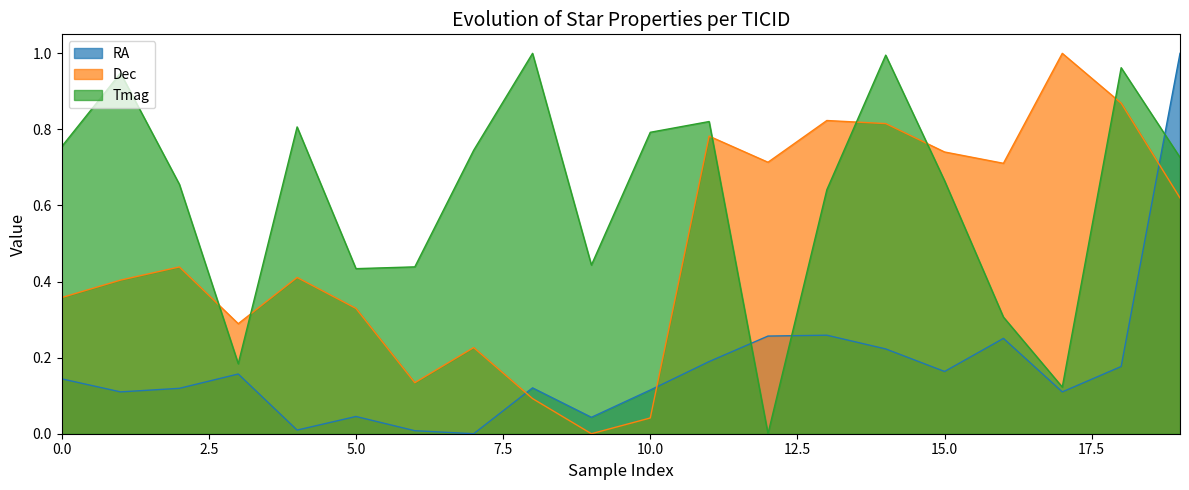

What is the difference between the maximum and second lowest values in the RA series?

1.0